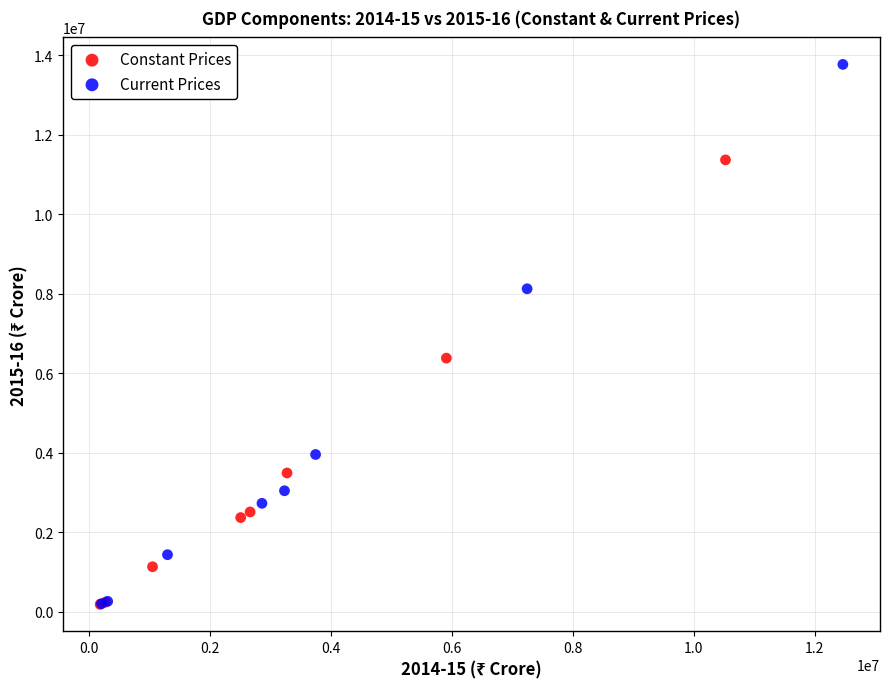

Which series reaches the maximum Y coordinate?

Current Prices